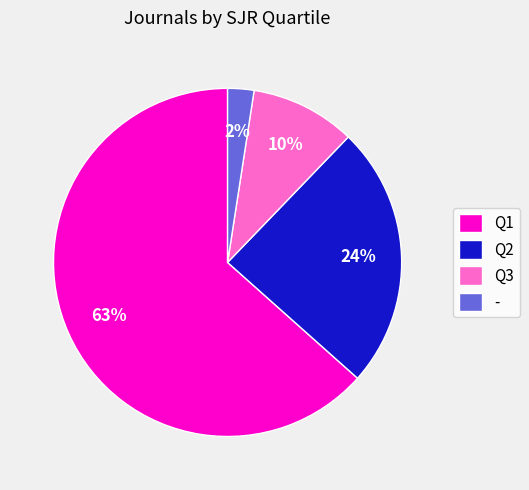

To the nearest percent, what is the difference between the Q2 and - slice percentages?

22%